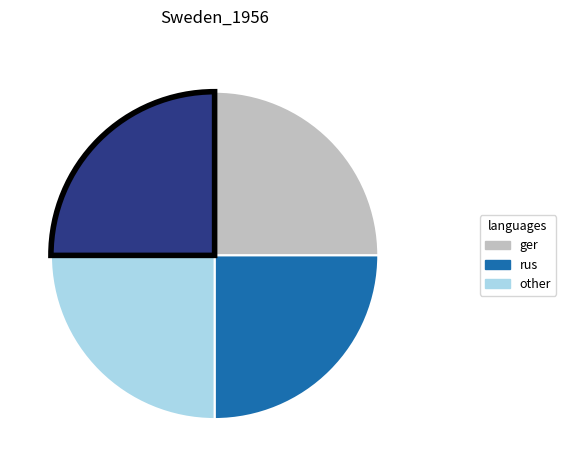

Count the number of slices in the pie.

4